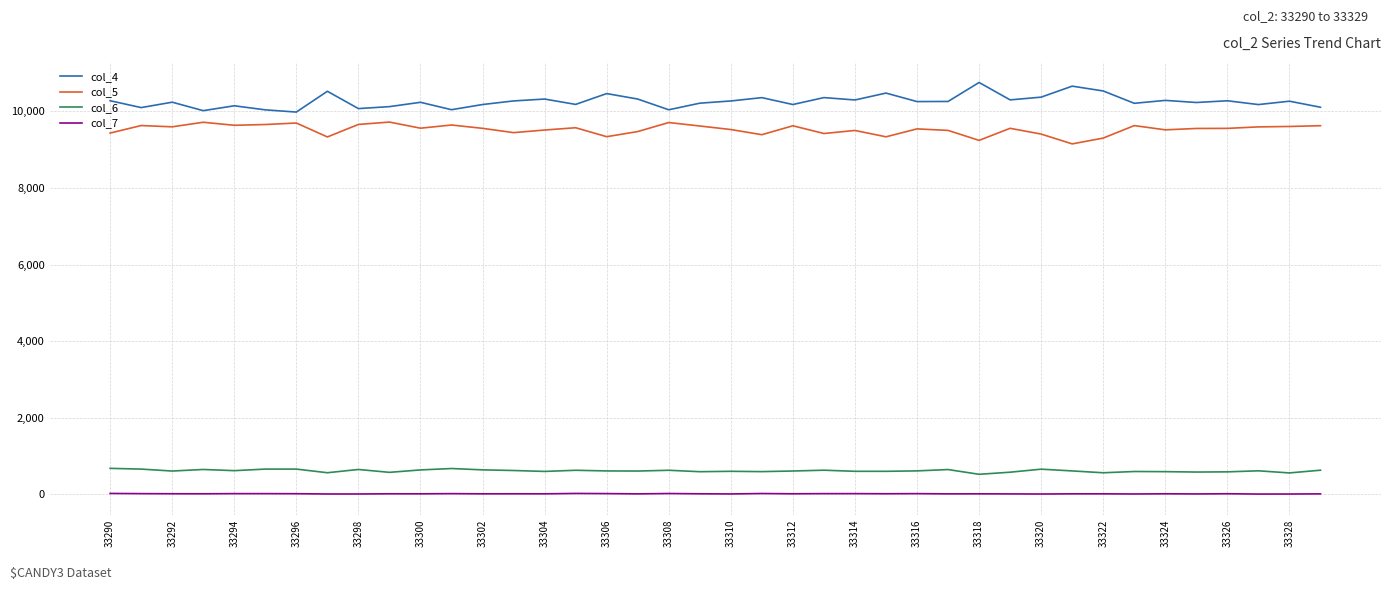

True or false: col_6 and col_4 intersect in this chart.

False